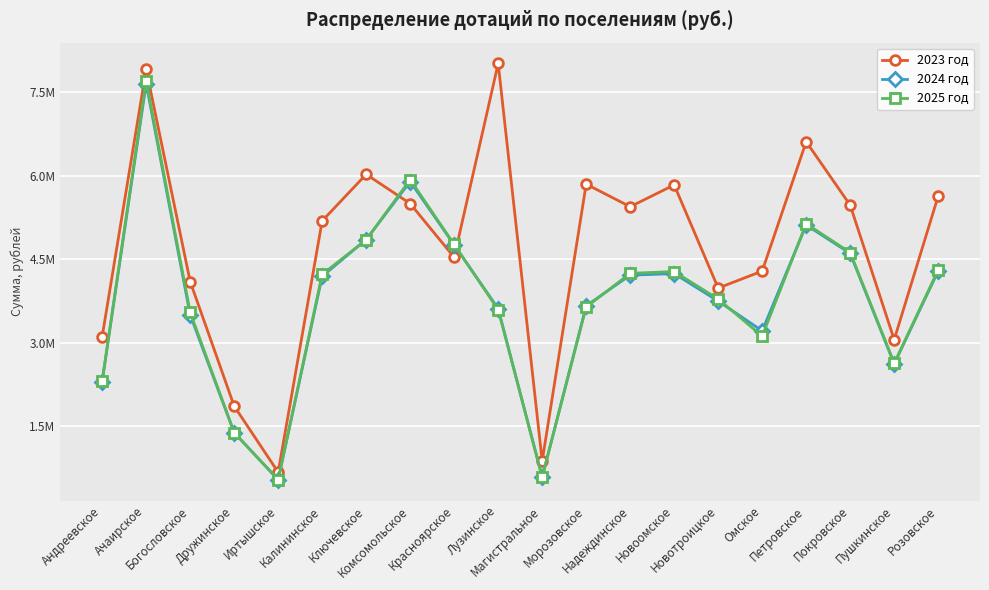

Does the chart have visible grid lines?

Yes